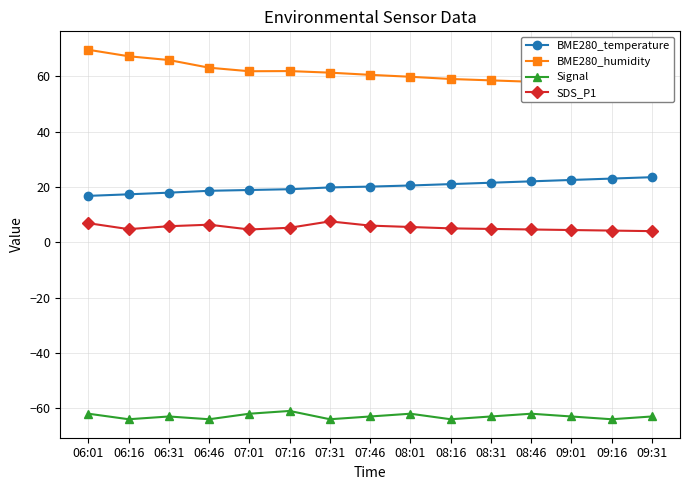

What are all the series names shown in the legend?

BME280_temperature, BME280_humidity, Signal, SDS_P1